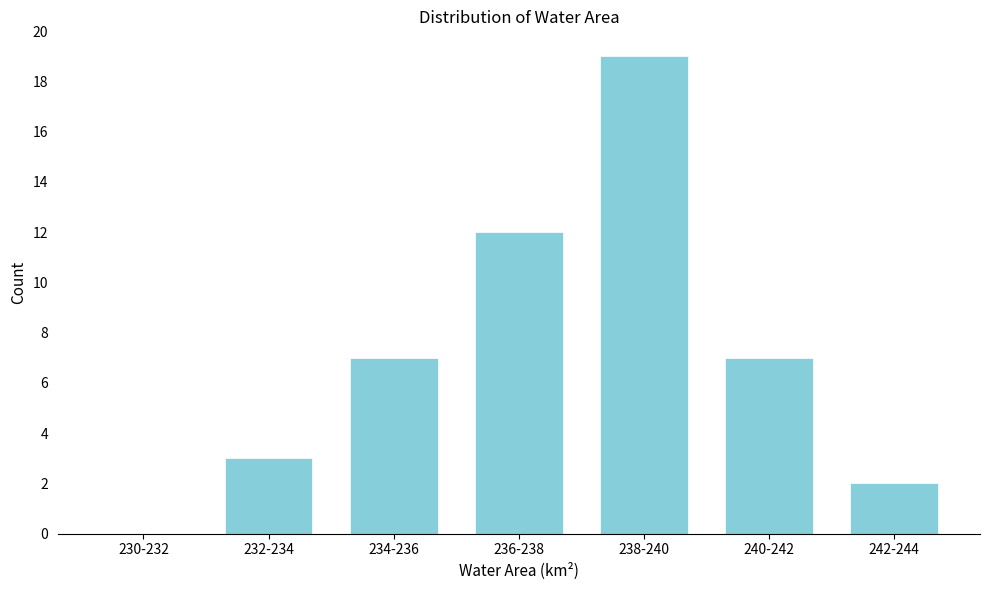

Reading left to right, list all the values displayed in this chart.

230-232=0	232-234=3	234-236=7	236-238=12	238-240=19	240-242=7	242-244=2